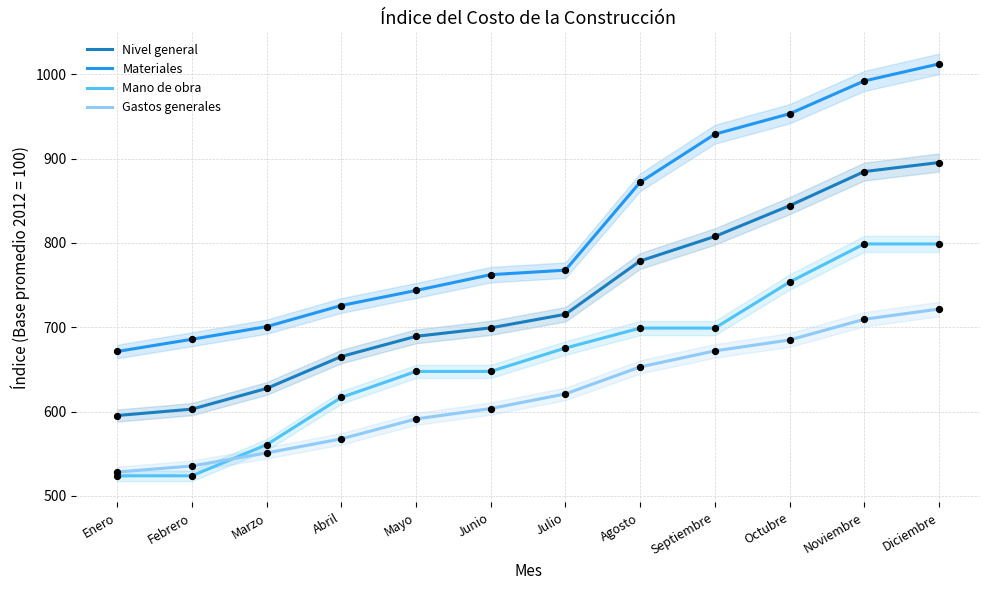

Which series contains the lowest Y value?

Mano de obra